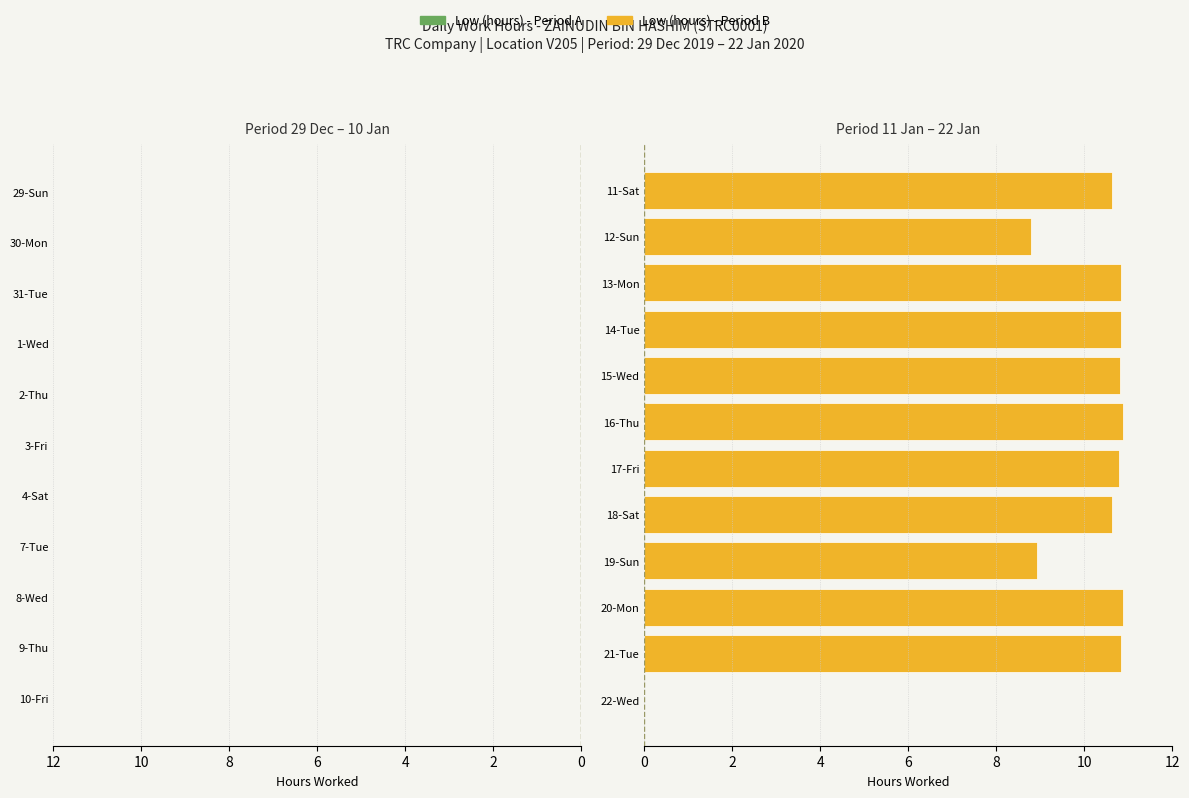

What is the value of the 6th bar from the left?

10.7